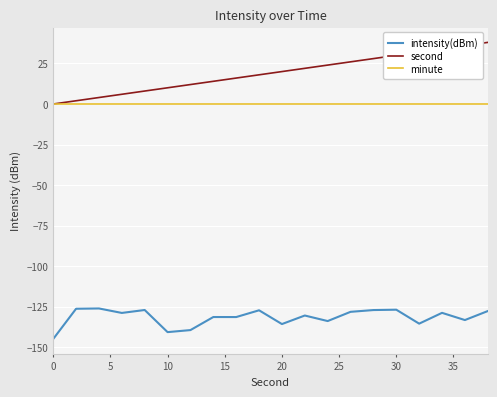

Count the number of categories in the chart.

20